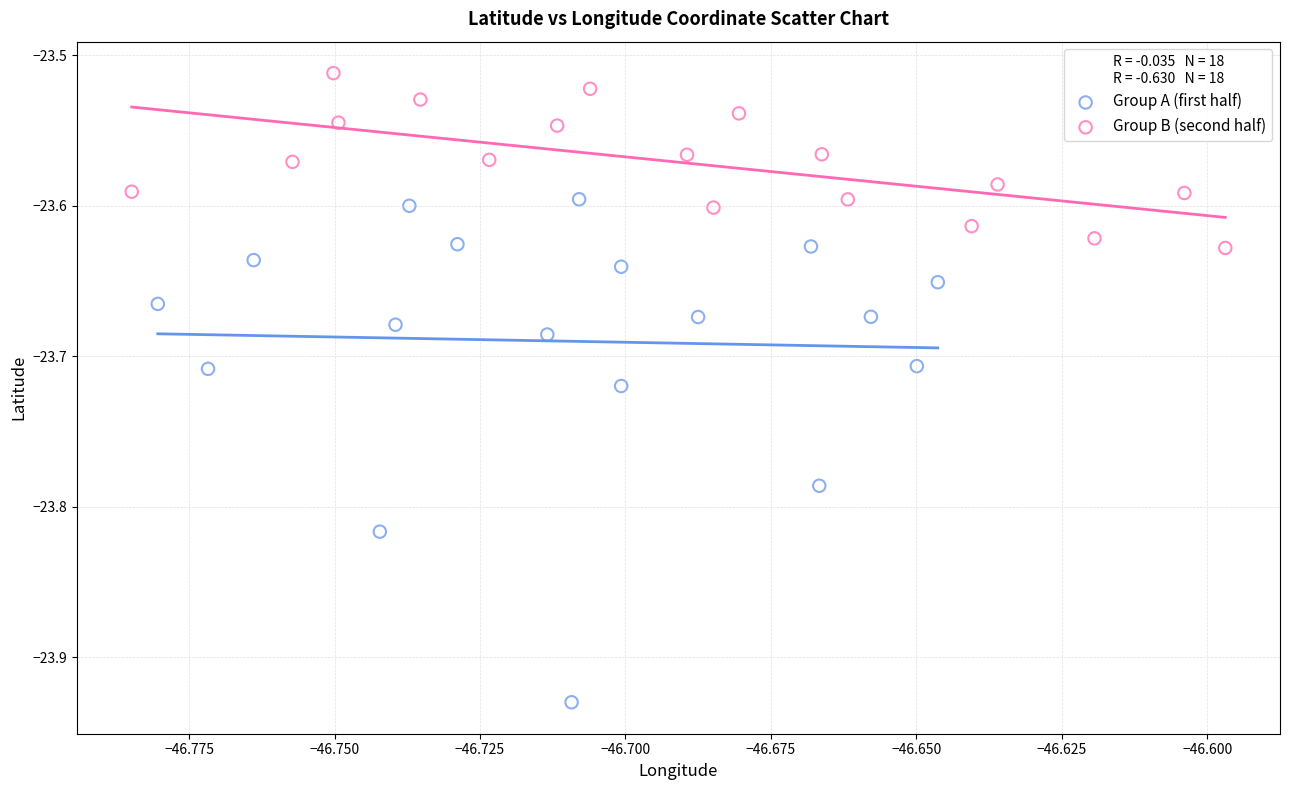

Which series has the largest Y range (max minus min)?

Group A (first half)